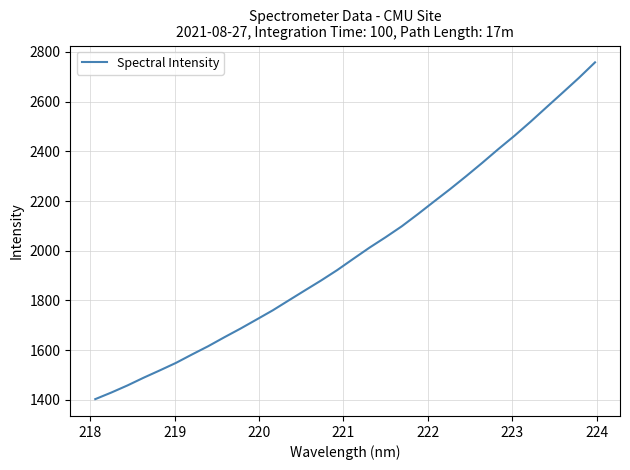

What is the greatest value displayed?

2757.8